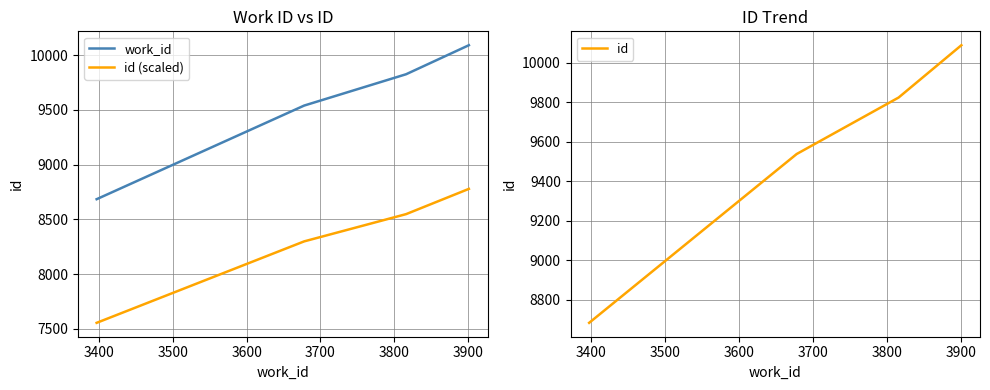

What is the lowest value of the id (scaled) series?

7555.1